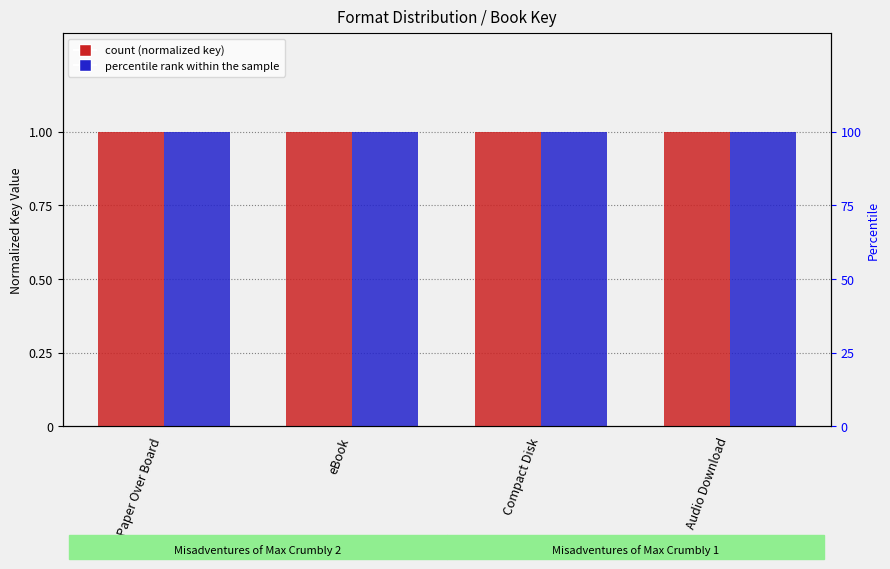

What is the maximum value shown in the chart?

1.0